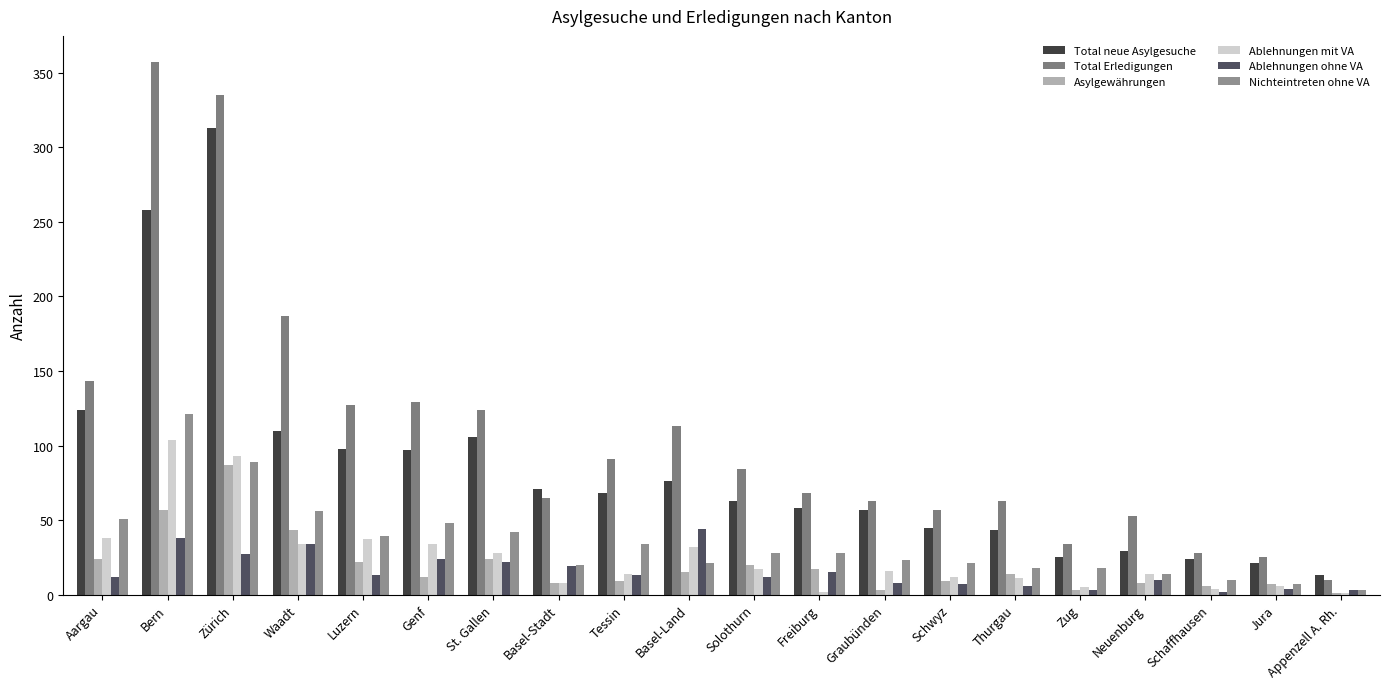

What position from the left is Graubünden?

13